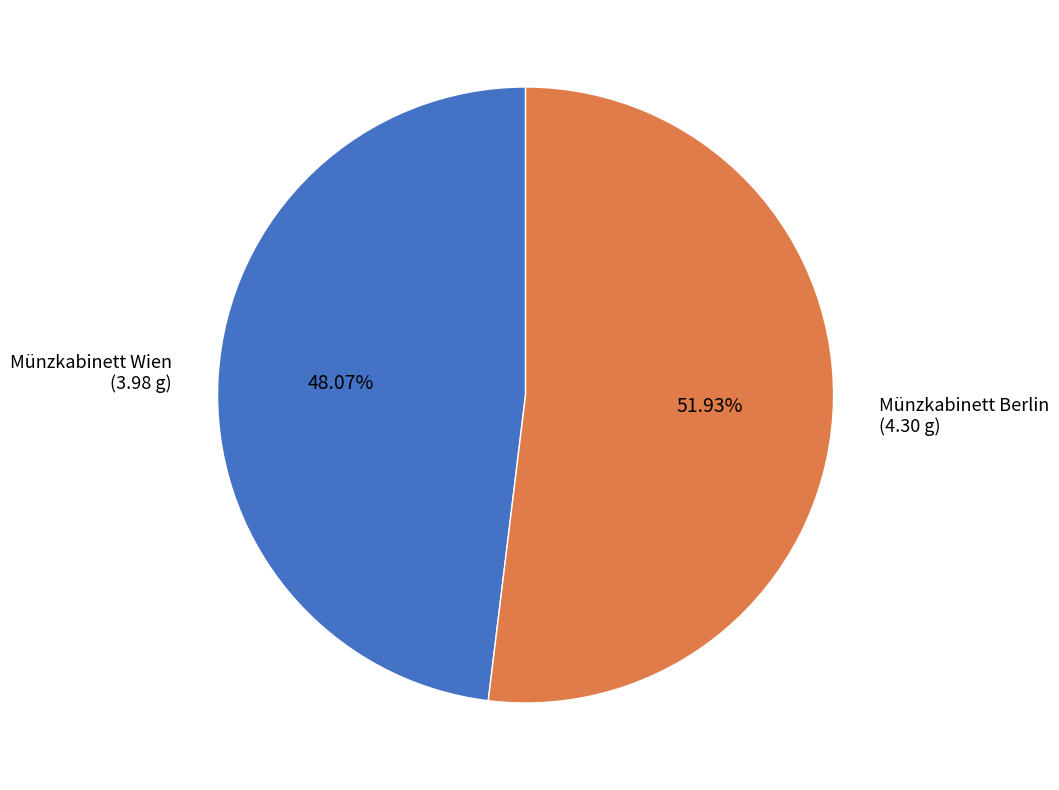

Count the number of slices in the pie.

2